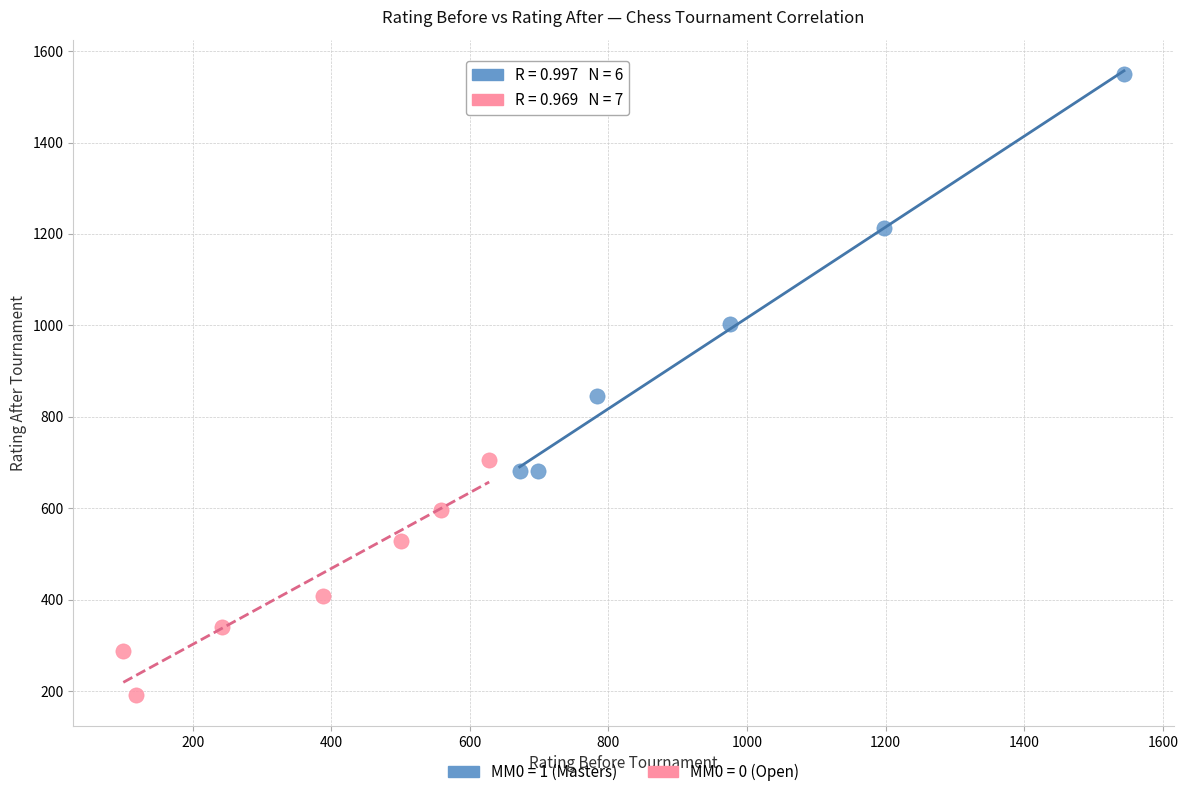

Which series contains the lowest Y value?

MM0 = 0 (Open)